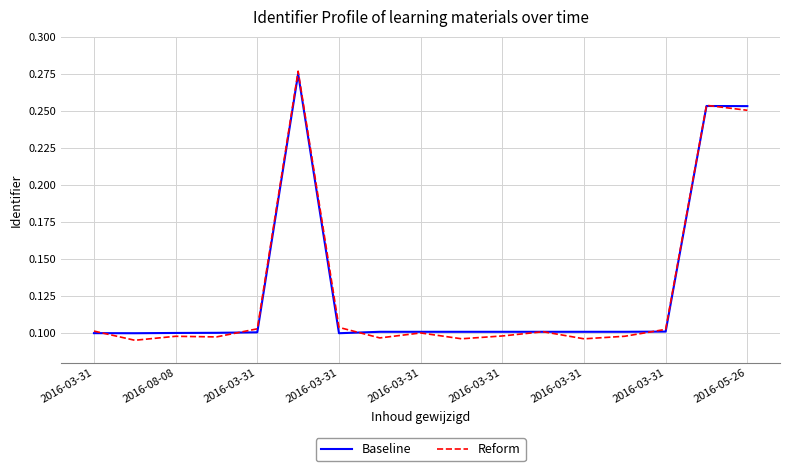

Which series has the widest spread of values?

Reform